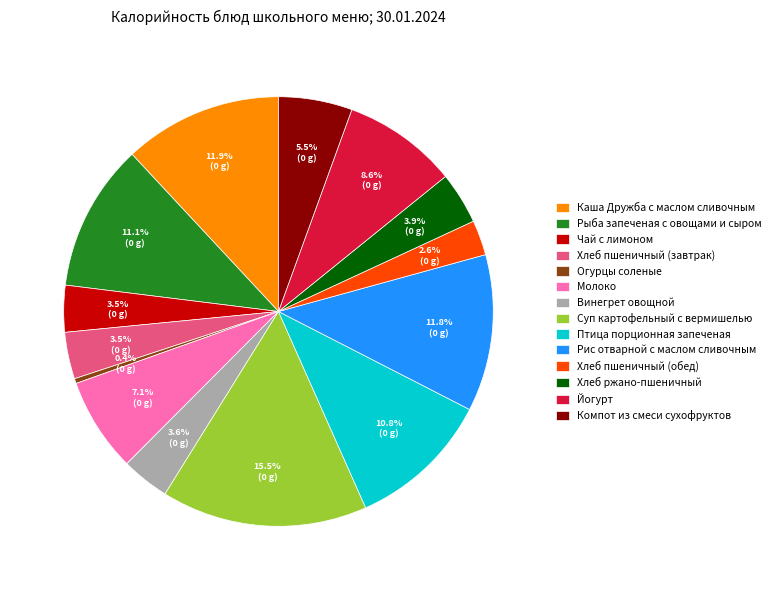

What is the ratio of the value at Рыба запеченая с овощами и сыром to the value at Каша Дружба с маслом сливочным?

0.9